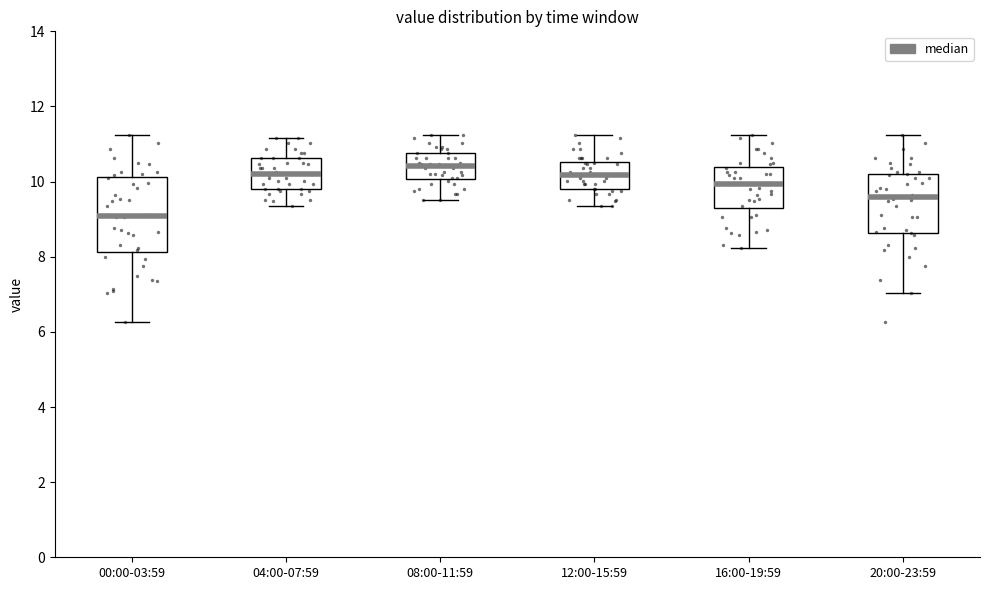

Reading left to right, read every box against the y-axis: the position of its median line, the range the box covers, and the ends of its whiskers. The values are not printed on the chart, so give them approximately, as read against the axis.

00:00-03:59: median 9.0, box 8.2 to 10.2, whiskers 6.2 to 11.2
04:00-07:59: median 10.2, box 9.8 to 10.6, whiskers 9.4 to 11.2
08:00-11:59: median 10.4, box 10.0 to 10.8, whiskers 9.6 to 11.2
12:00-15:59: median 10.2, box 9.8 to 10.6, whiskers 9.4 to 11.2
16:00-19:59: median 10.0, box 9.2 to 10.4, whiskers 8.2 to 11.2
20:00-23:59: median 9.6, box 8.6 to 10.2, whiskers 7.0 to 11.2